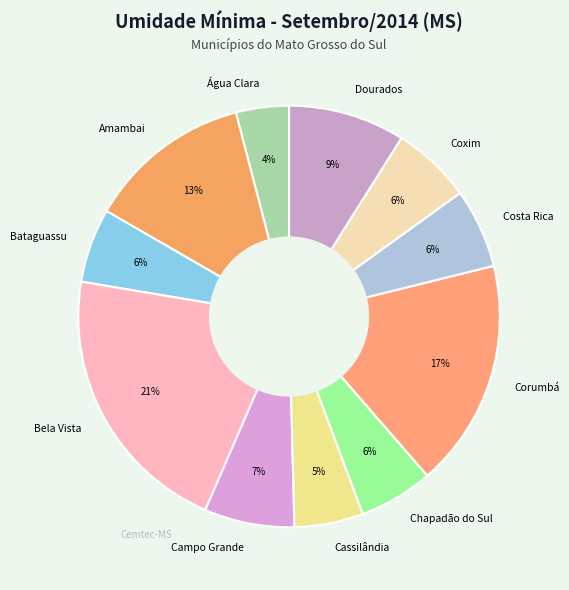

What is the smallest slice in the pie chart?

Água Clara